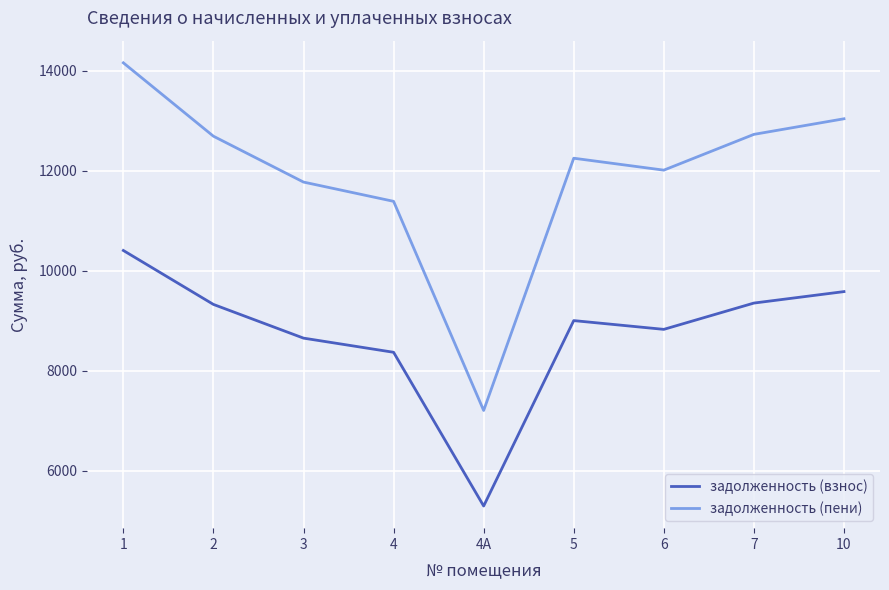

What is the total value across all series at 3?

20428.4